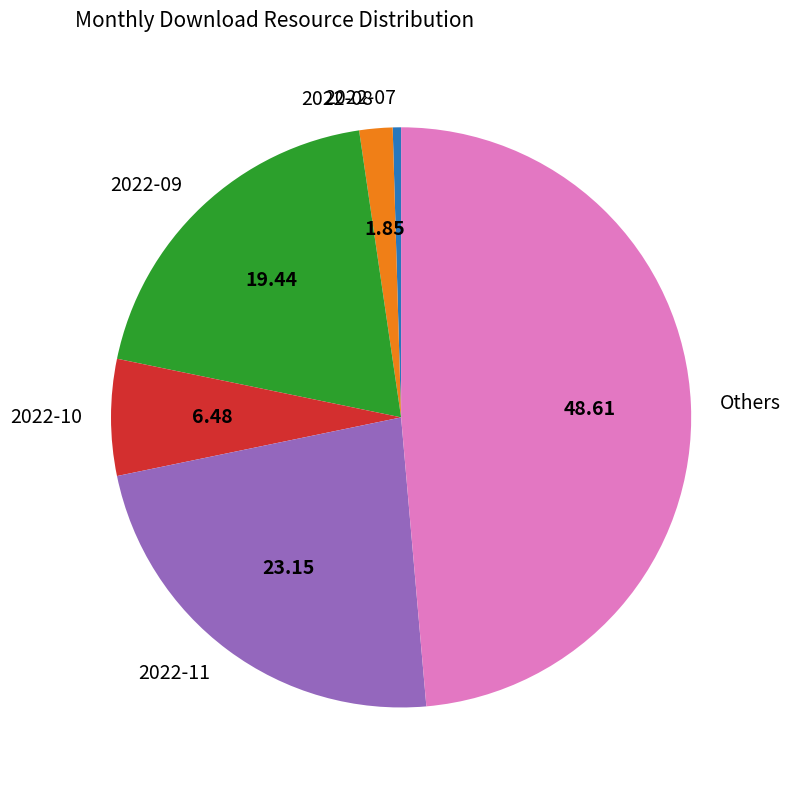

How many segments does this pie chart have?

6